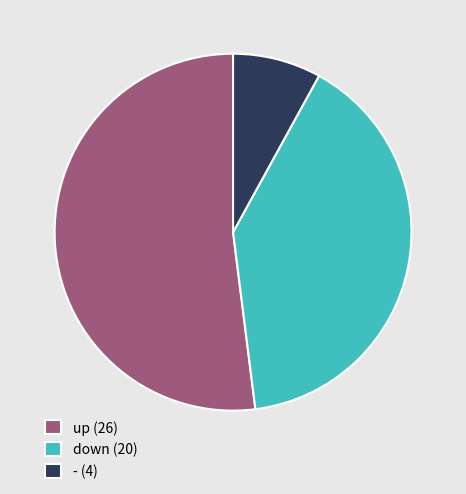

Does up (26) account for over 50% of the chart?

Yes